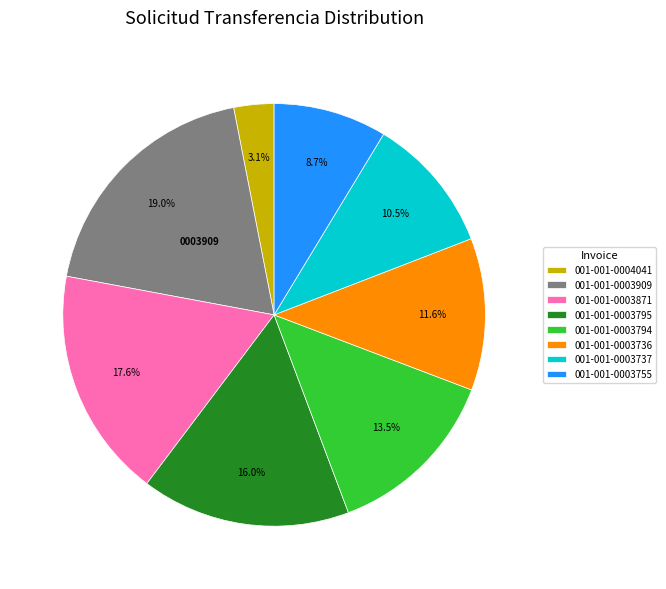

How many slices are in this pie chart?

8